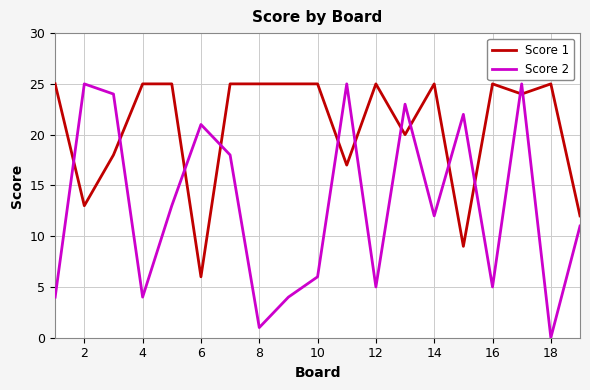

Which series has the largest total across all categories?

Score 1